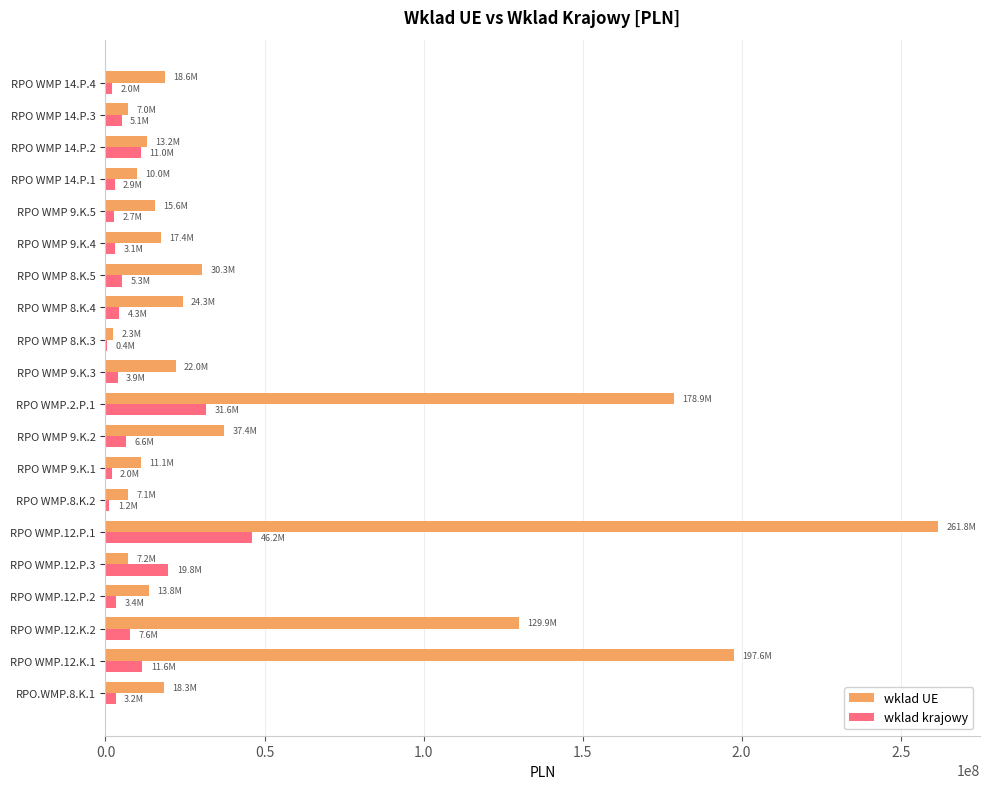

Which series changed the most between RPO WMP.12.P.3 and RPO WMP.2.P.1?

wklad UE